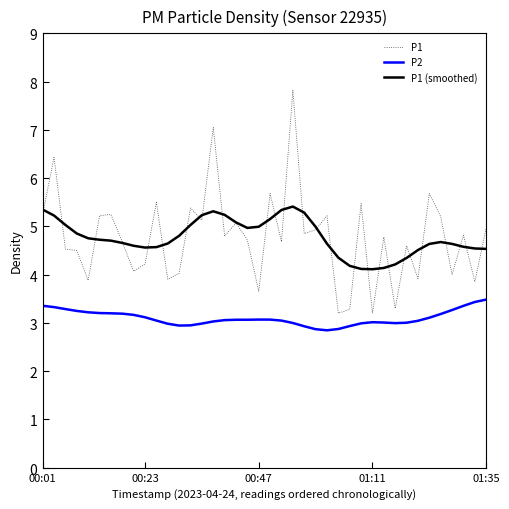

Does the chart display data point markers on the line(s)?

No